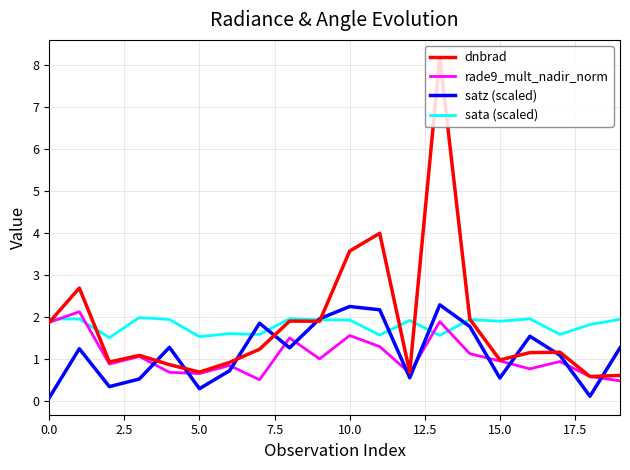

Which series has the widest spread of values?

dnbrad